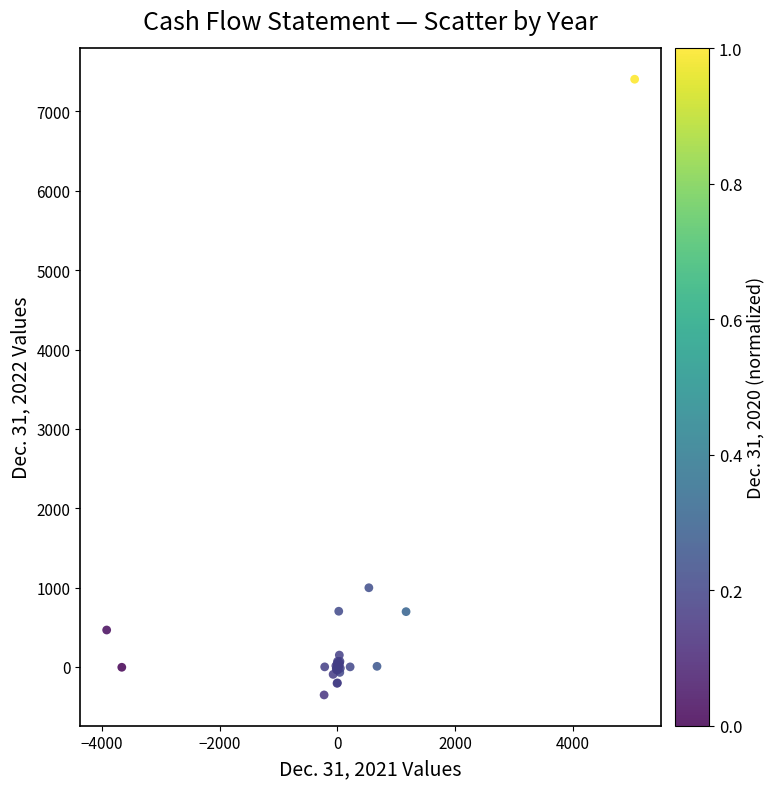

What Y value in the scatter plot is closest to 3526?

997.3